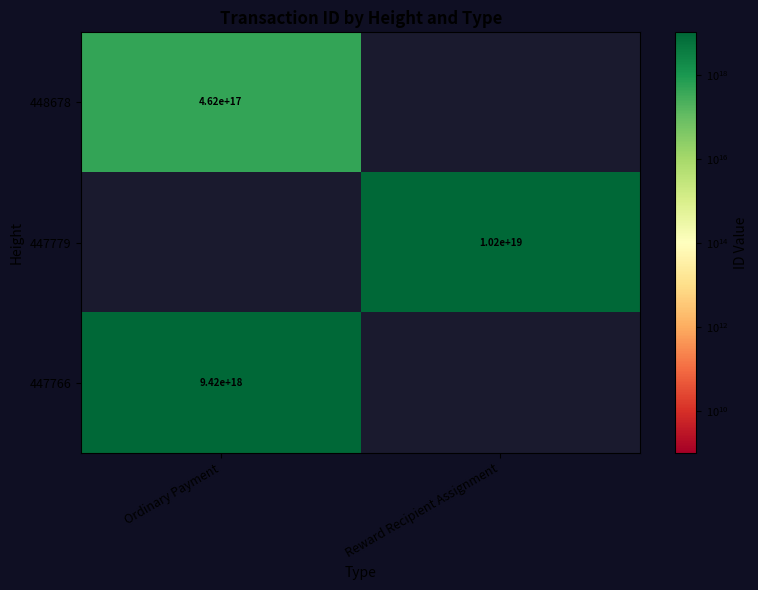

Between Reward Recipient Assignment and Ordinary Payment, which is larger?

Ordinary Payment